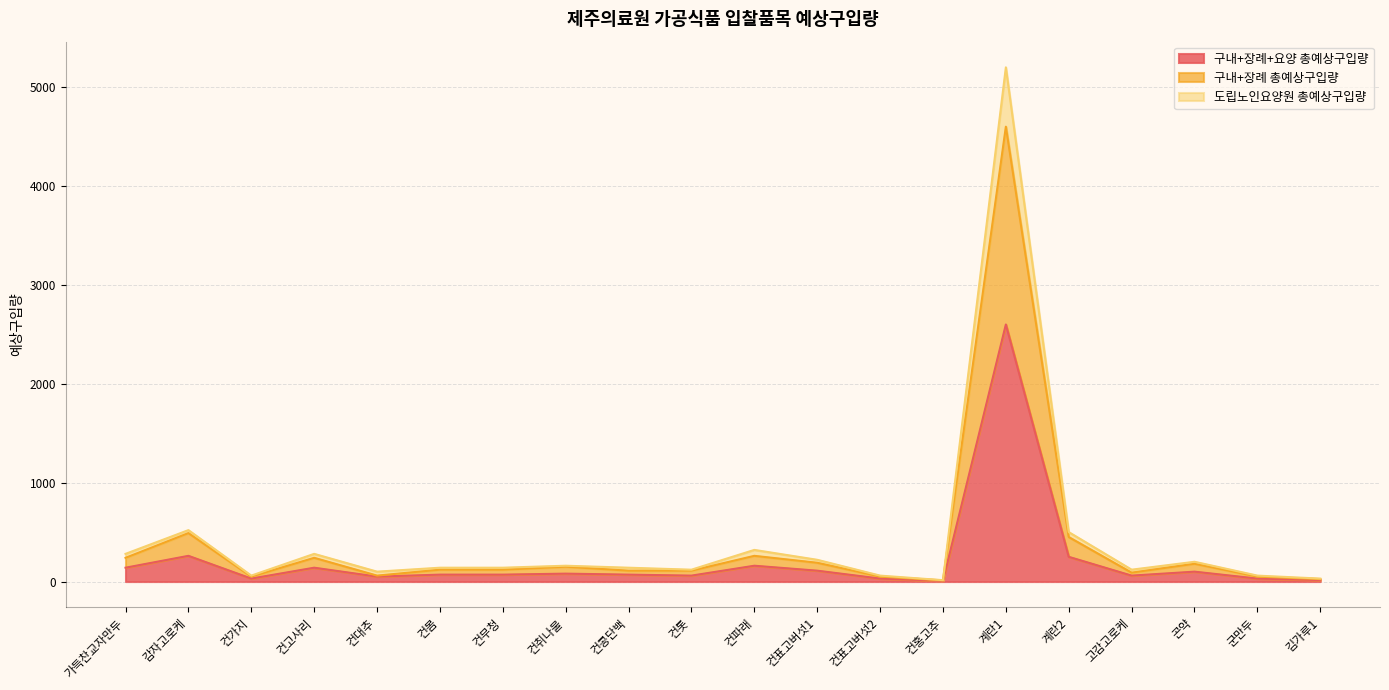

What is the average value of the 구내+장례+요양 총예상구입량 series?

217